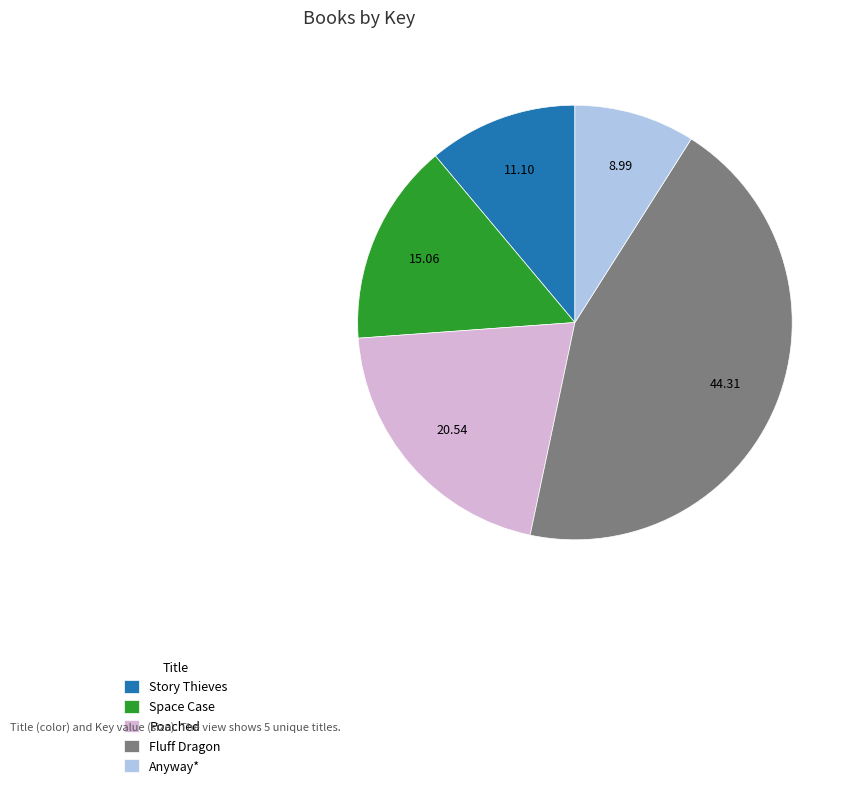

Rank the categories by value from lowest to highest.

Anyway*, Story Thieves, Space Case, Poached, Fluff Dragon